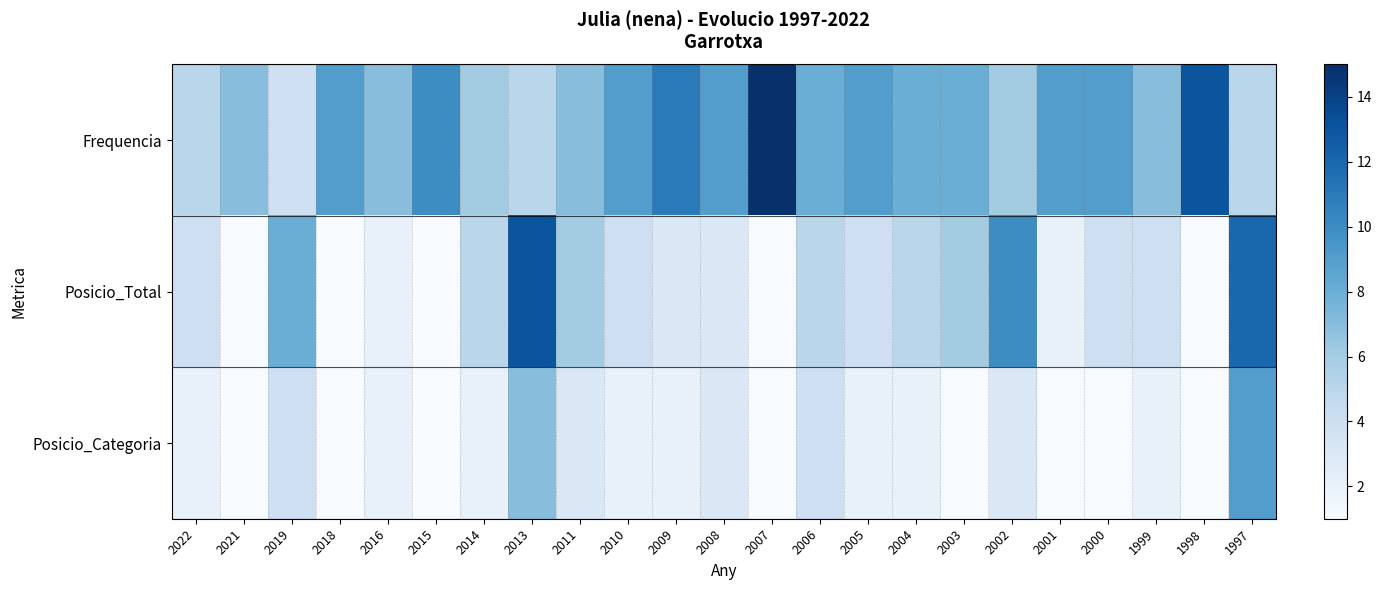

Which has a higher value, 2019 or 2005?

2005